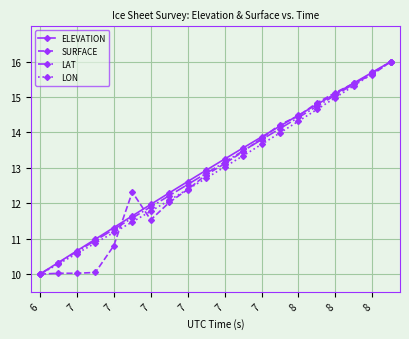

What is the value of the LON point at the 5th from the left?

11.2